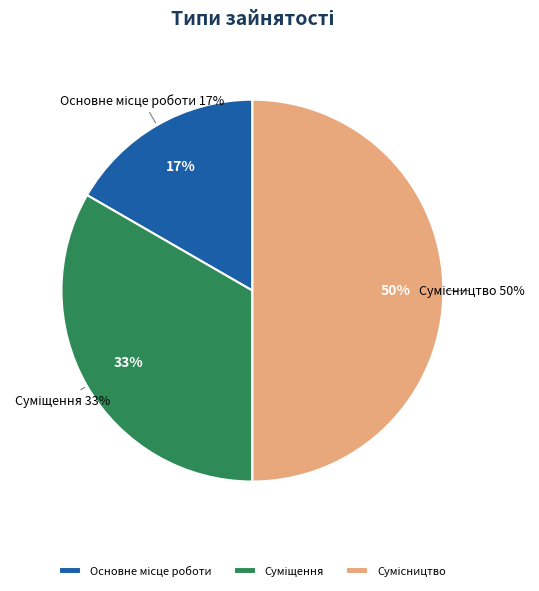

Count the number of slices in the pie.

3